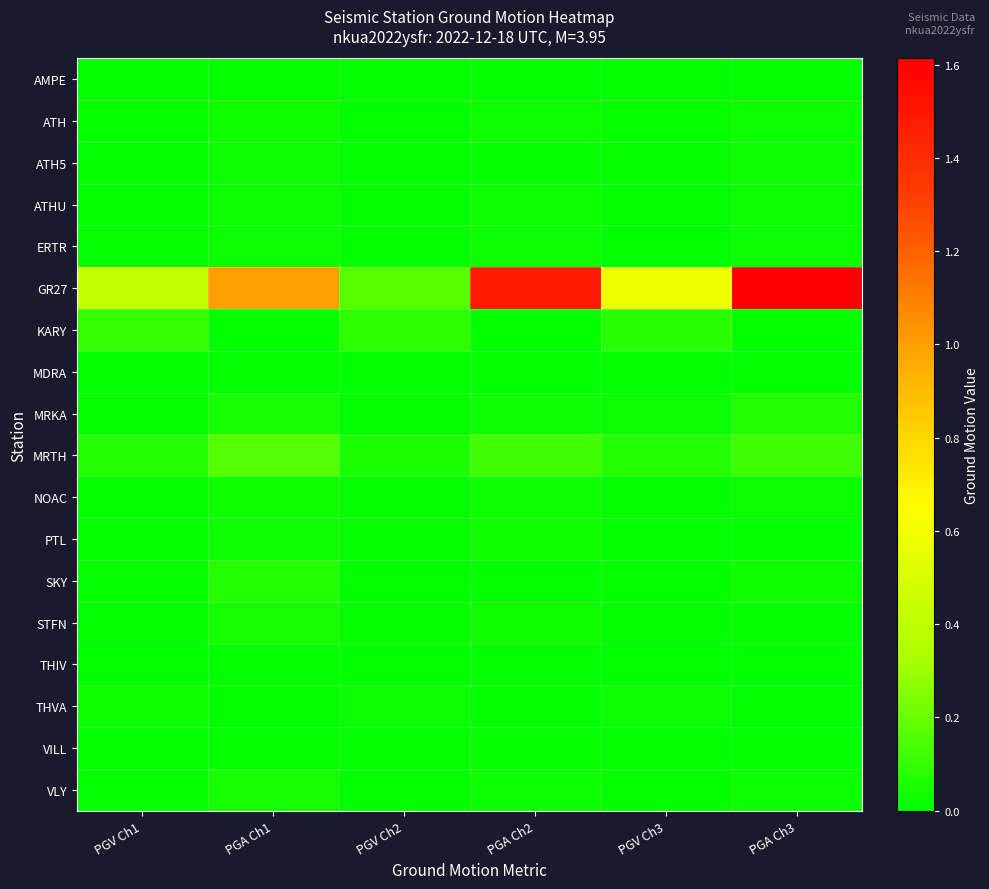

At which category is the sum across all series the highest?

PGA Ch3